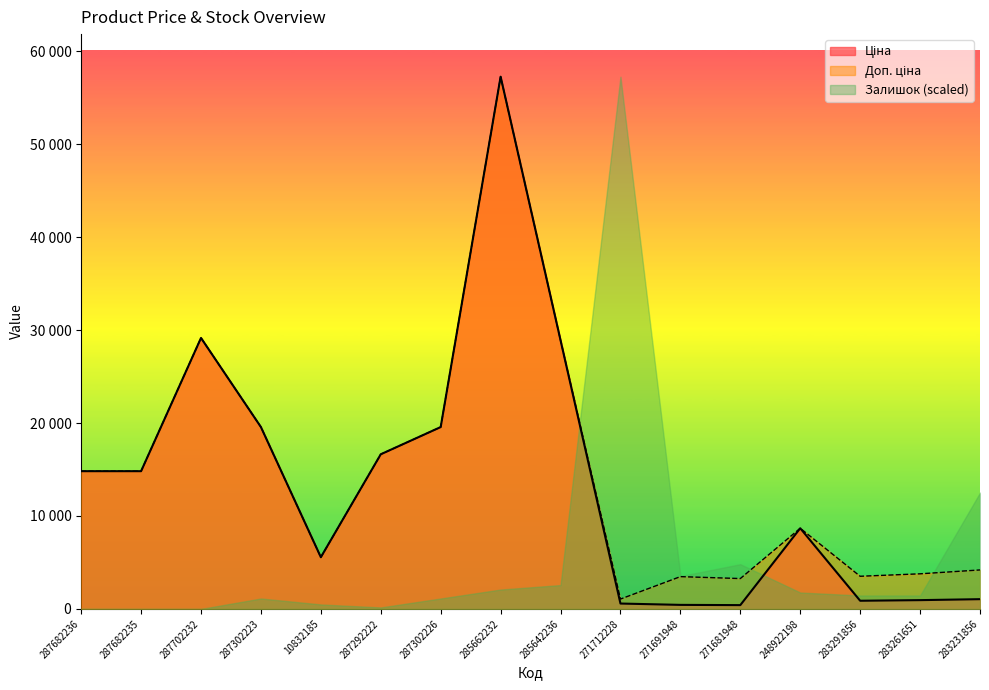

What is the value of the Доп. ціна point at the 7th from the left?

19564.9